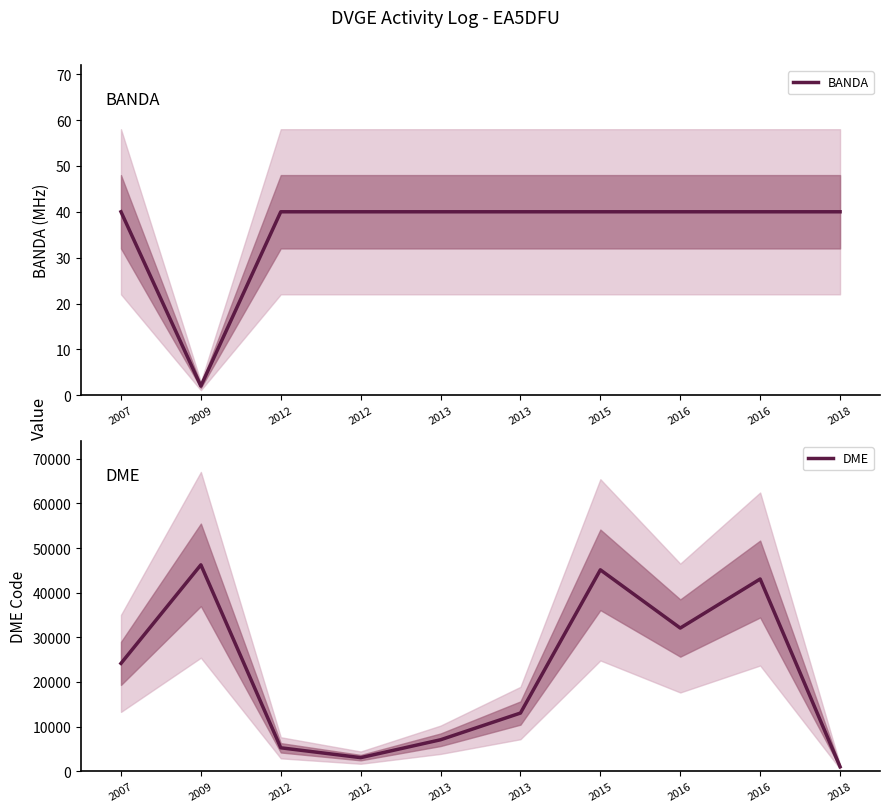

Reading left to right, extract all data points from this chart.

BANDA: 2007=40	2009=2	2012=40	2012=40	2013=40	2013=40	2015=40	2016=40	2016=40	2018=40
DME: 2007=24163	2009=46244	2012=5254	2012=3050	2013=7053	2013=13039	2015=45124	2016=32082	2016=43068	2018=1008